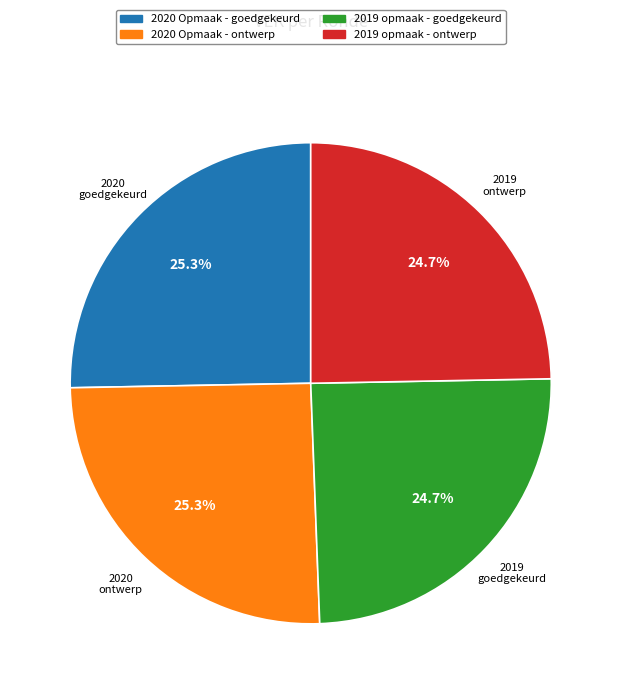

Does any single category account for the majority?

No